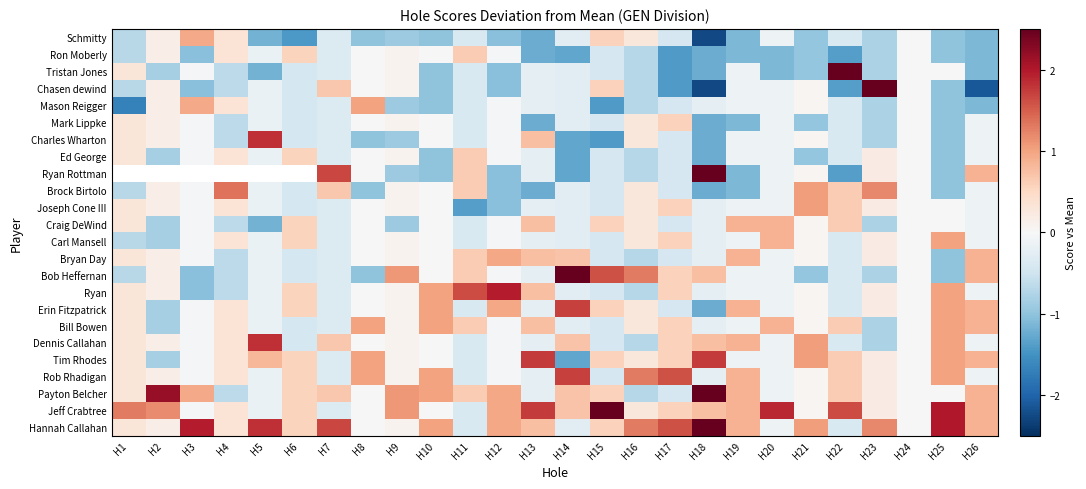

What is the difference between the highest and lowest values at H19?

2.0